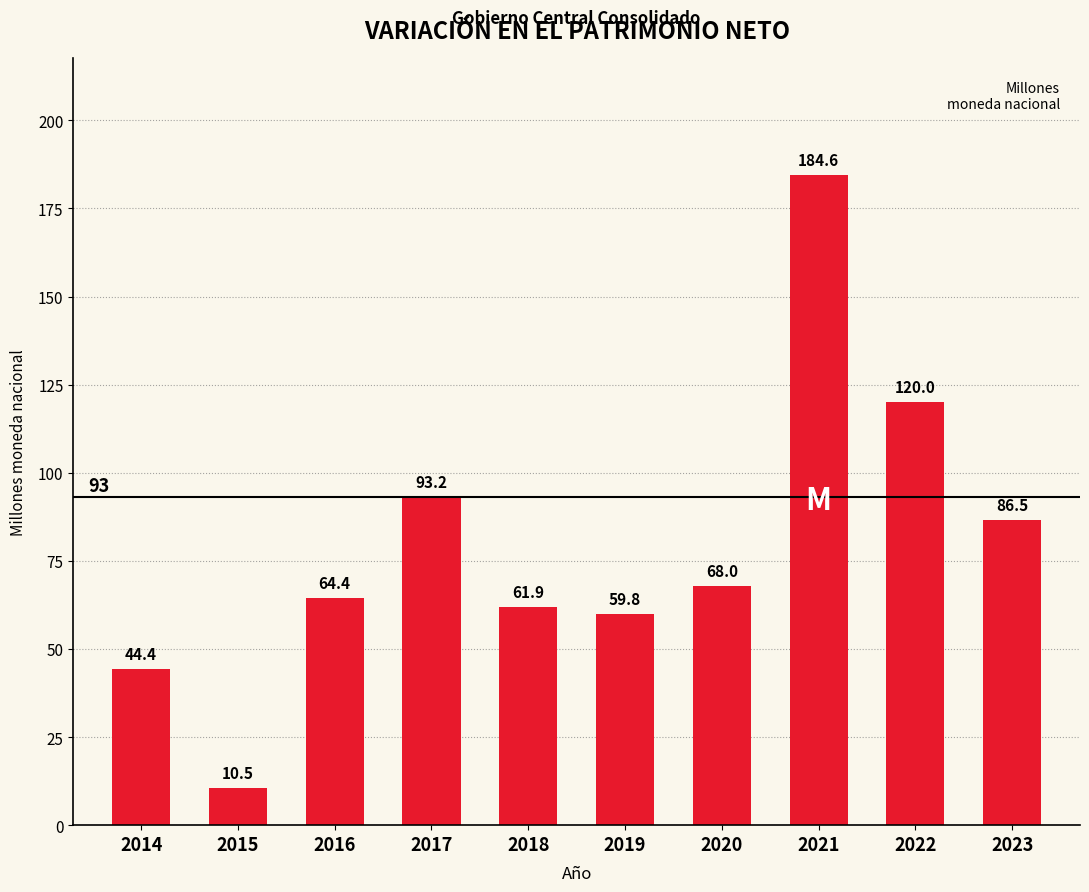

What value does the data have at 2016?

64.4